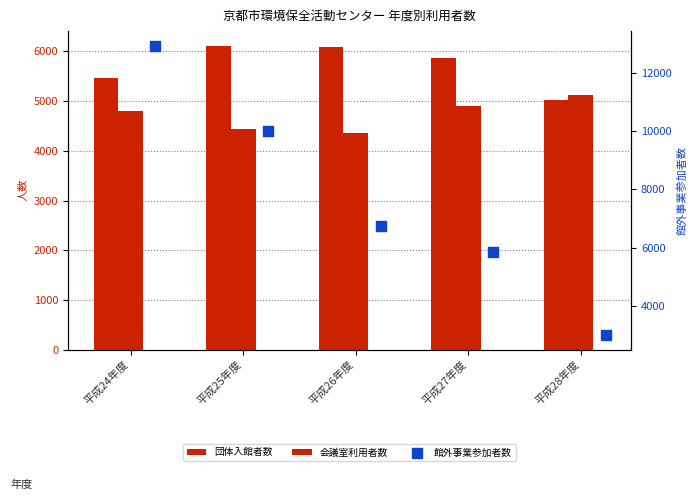

Is the value of 団体入館者数 at 平成26年度 greater than the value of 会議室利用者数 at 平成26年度?

Yes